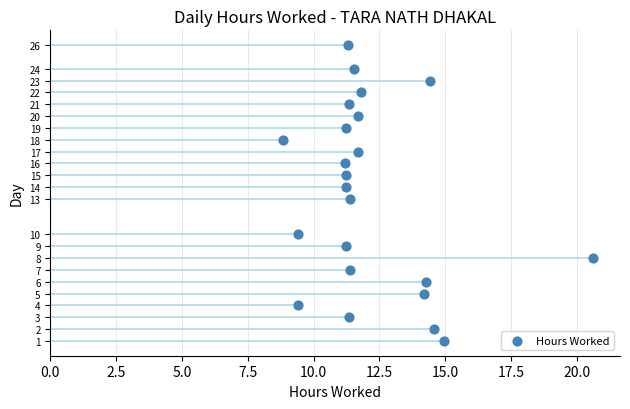

What is the range of Y values (max minus min)?

25